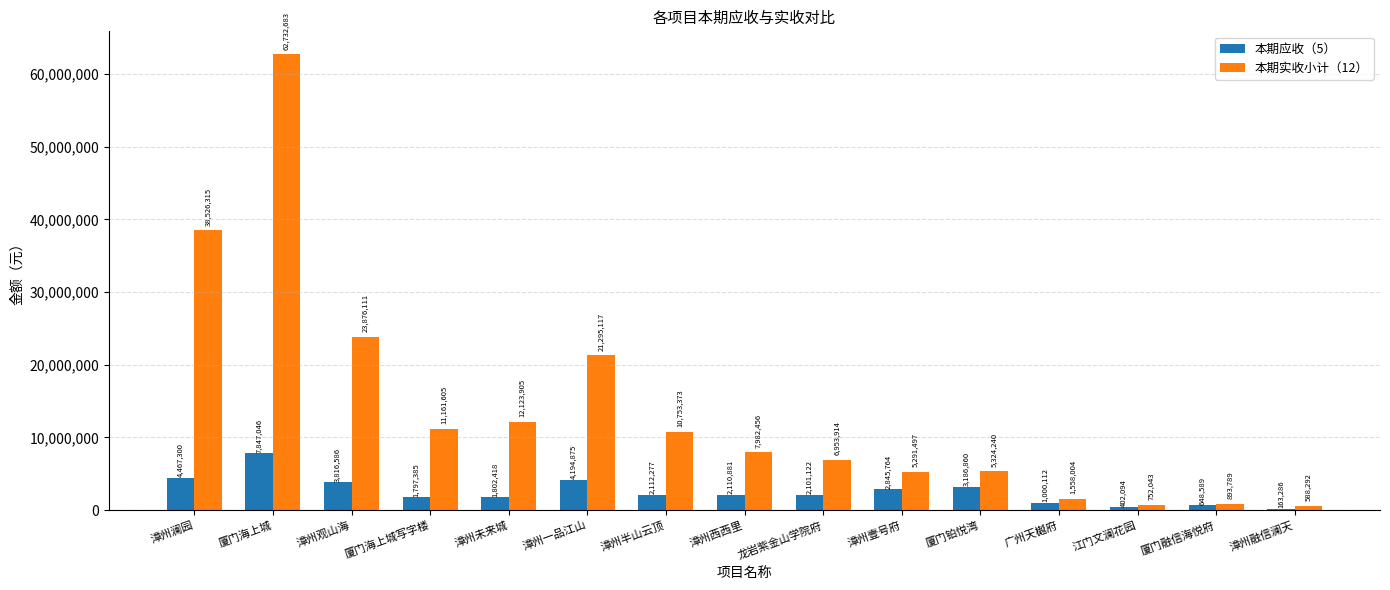

True or false: 本期实收小计（12） has a value of 38624303.2 at 漳州观山海.

False